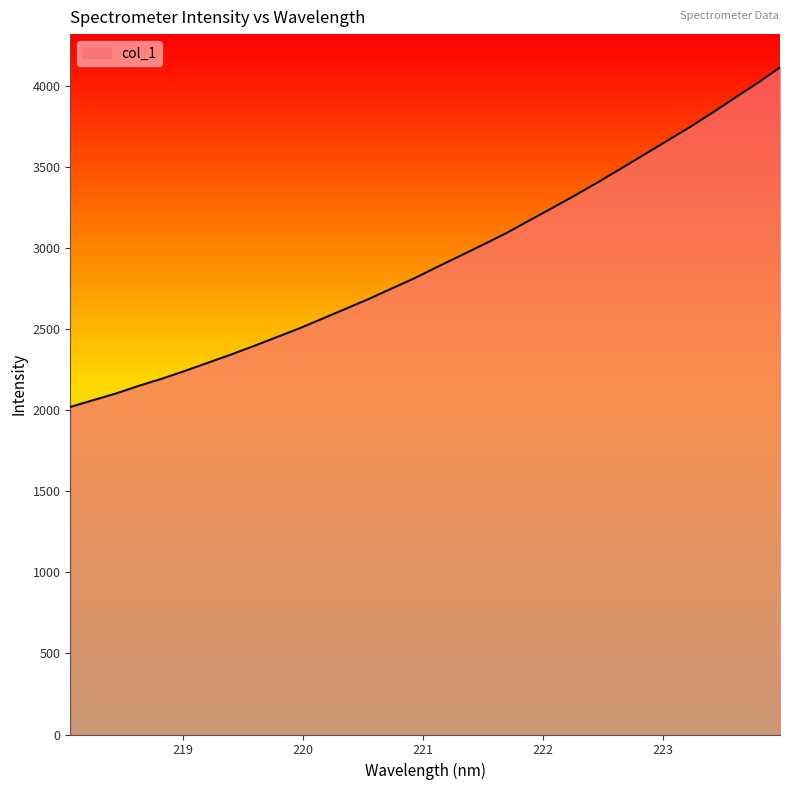

What is the greatest value displayed?

4116.0